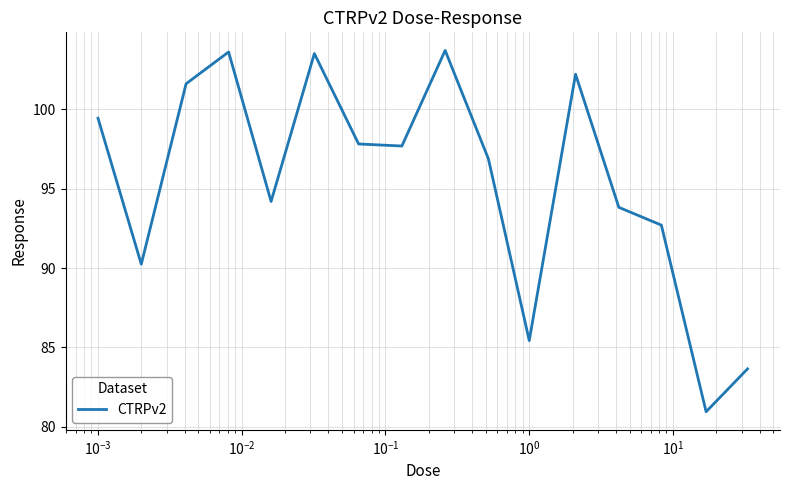

What is the greatest value displayed?

103.7